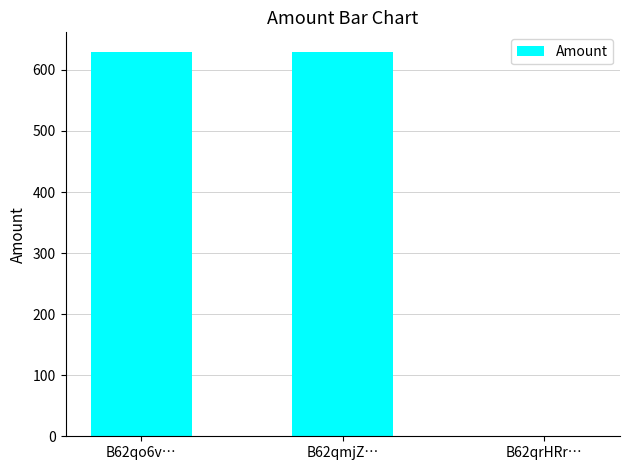

Approximately how many times larger is the value at B62qo6v… compared to B62qmjZ…?

1.0